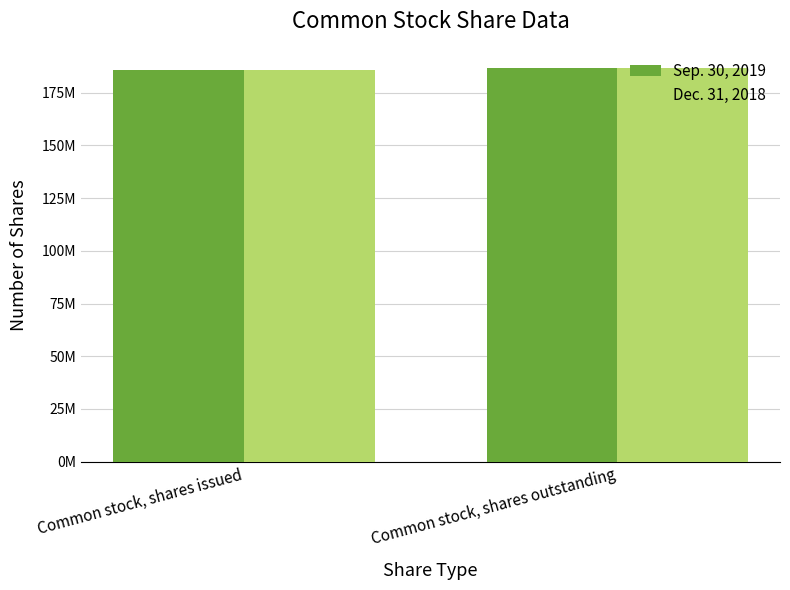

What is the difference between the maximum and minimum values in the Dec. 31, 2018 series?

913358